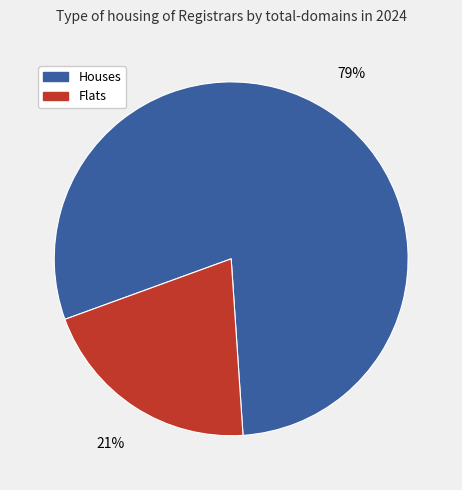

Is there a majority slice in this chart?

Yes